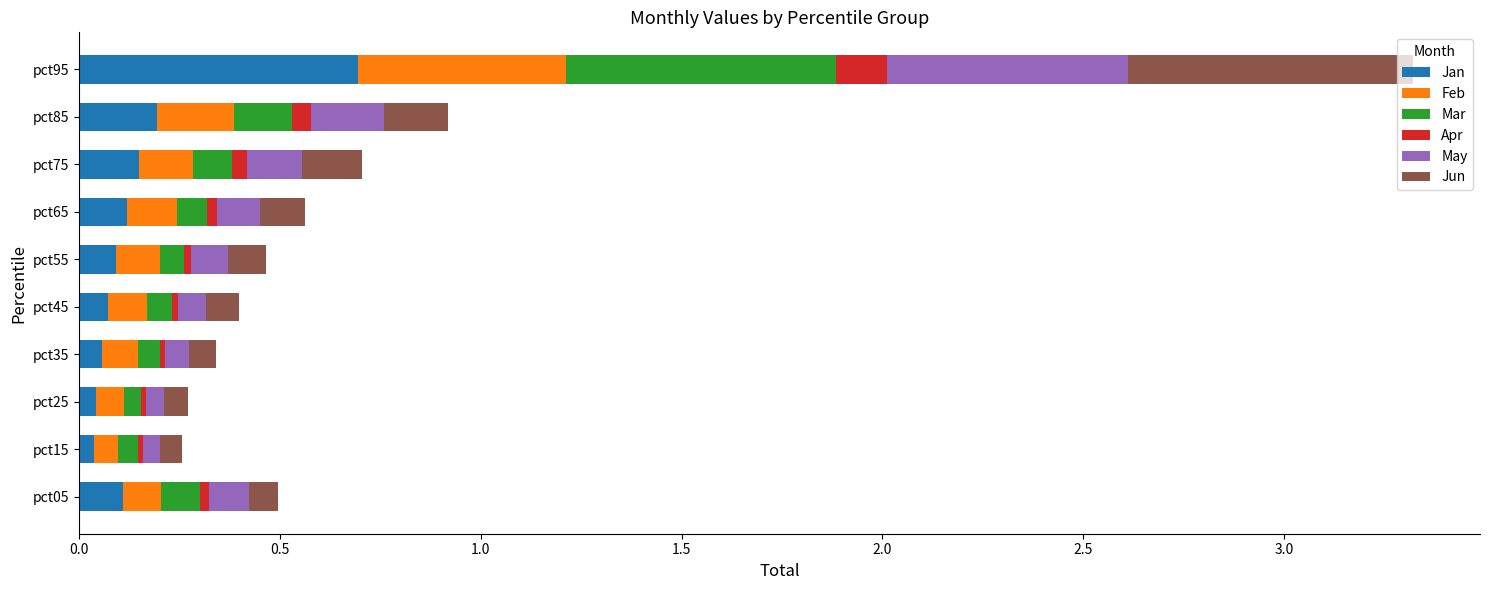

The Jan series shows 0.2 at pct85. True or false?

True